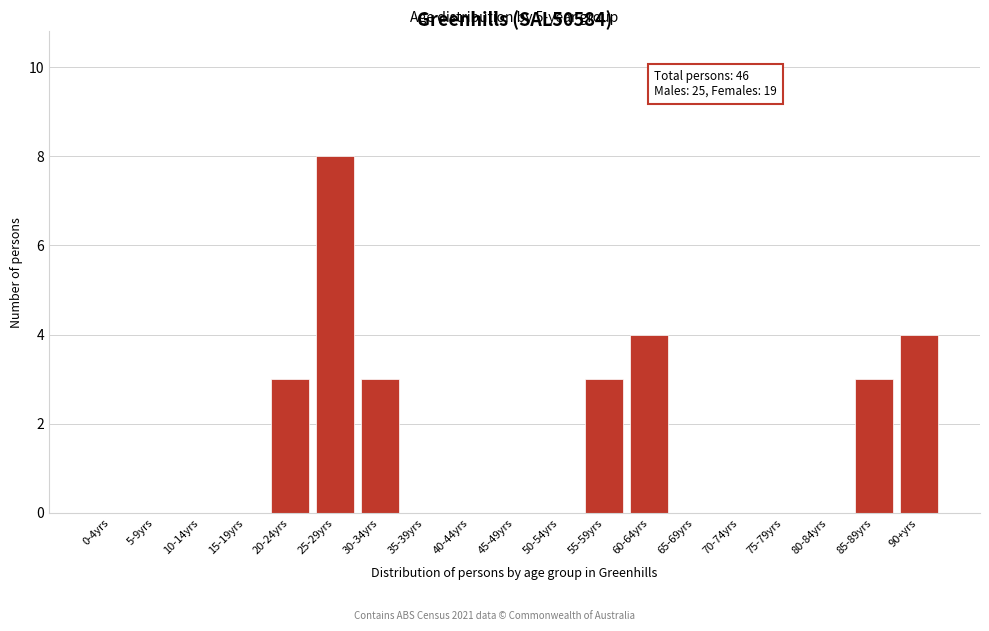

Reading left to right, transcribe all the data shown in this chart.

0-4yrs=0	5-9yrs=0	10-14yrs=0	15-19yrs=0	20-24yrs=3	25-29yrs=8	30-34yrs=3	35-39yrs=0	40-44yrs=0	45-49yrs=0	50-54yrs=0	55-59yrs=3	60-64yrs=4	65-69yrs=0	70-74yrs=0	75-79yrs=0	80-84yrs=0	85-89yrs=3	90+yrs=4